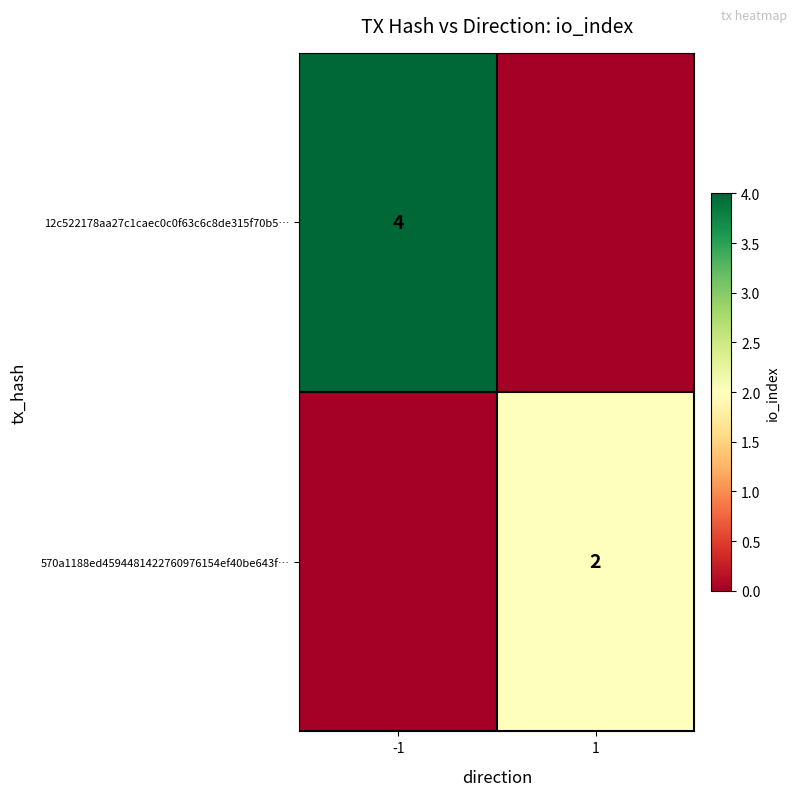

True or false: 12c522178aa27c1caec0c0f63c6c8de315f70b5… has a value of 4 at -1.

True